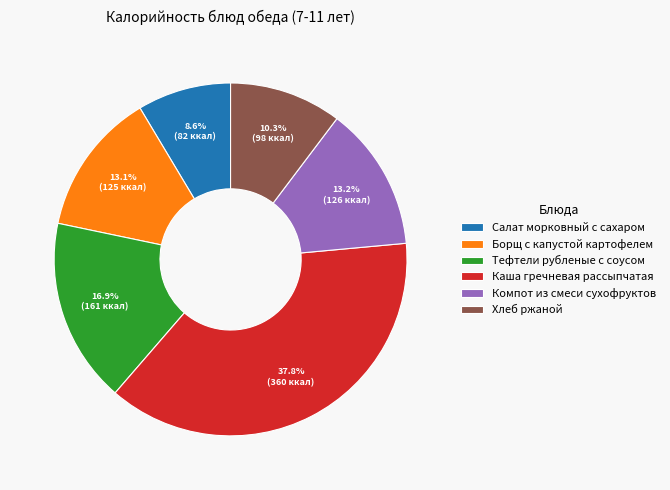

To the nearest percent, what is the combined percentage of Каша гречневая рассыпчатая and Компот из смеси сухофруктов?

51%